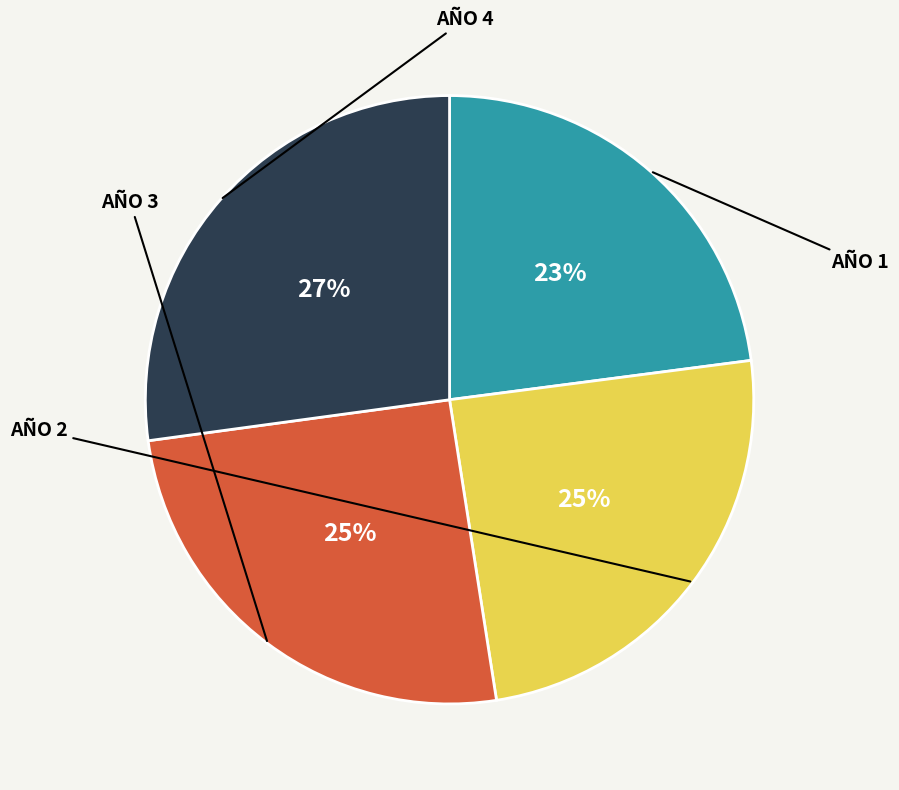

How many segments does this pie chart have?

4